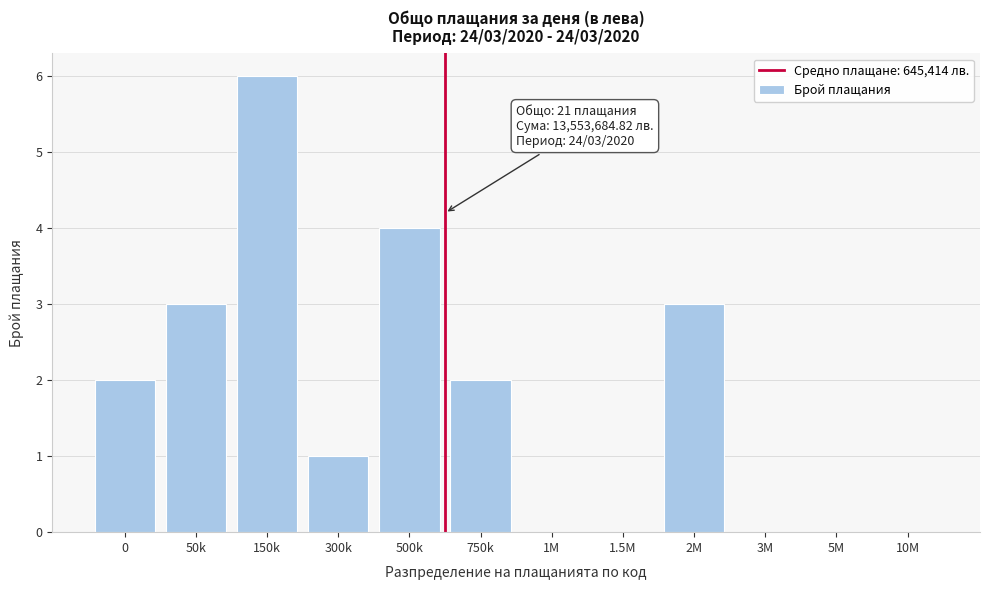

Reading left to right, extract all data points from this chart.

0=2	50k=3	150k=6	300k=1	500k=4	750k=2	1M=0	1.5M=0	2M=3	3M=0	5M=0	10M=0